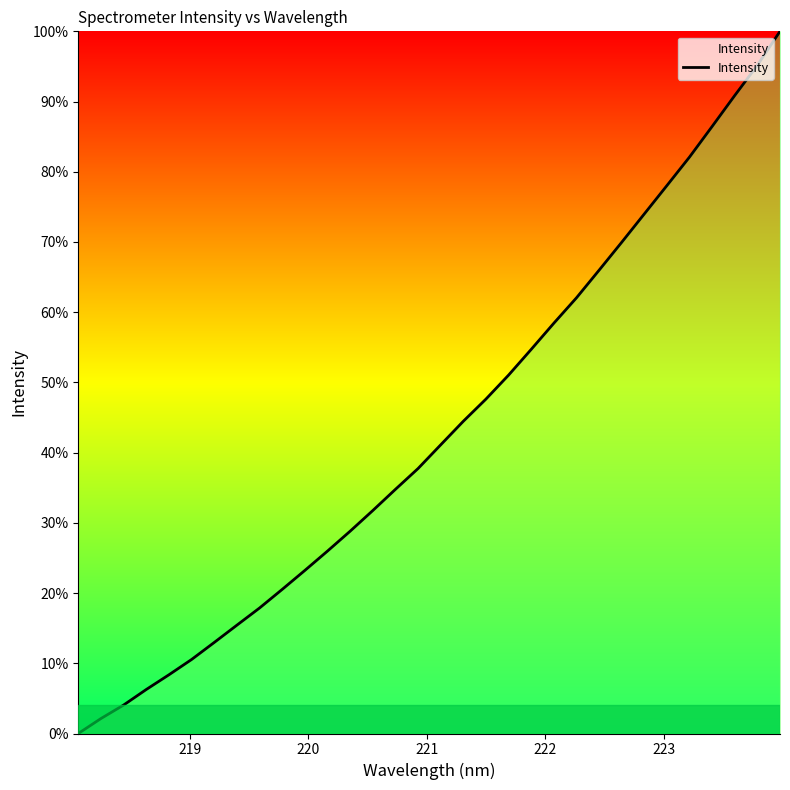

What is the difference between the second highest and minimum values?

95.2